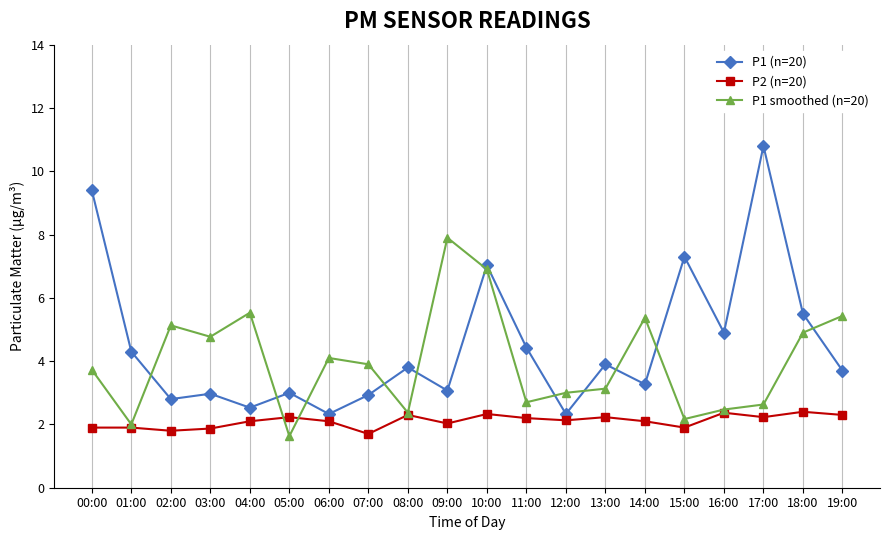

At which category is the sum across all series the highest?

10:00